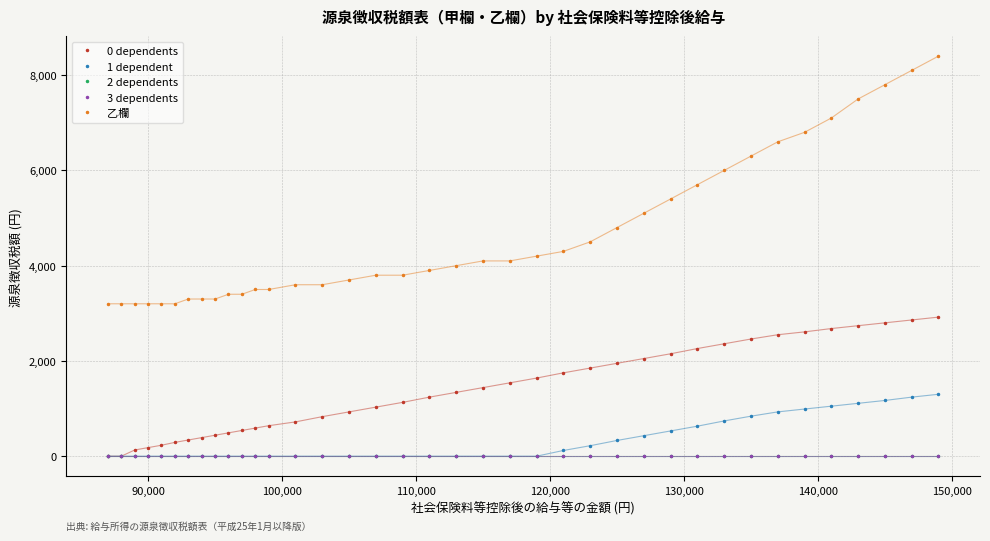

Reading left to right, what are all the values shown in this chart?

0 dependents: 0	0	130	180	230	290	340	390	440	490	540	590	640	720	830	930	1030	1130	1240	1340	1440	1540	1640	1750	1850	1950	2050	2150	2260	2360	2460	2550	2610	2680	2740	2800	2860	2920
1 dependent: 0	0	0	0	0	0	0	0	0	0	0	0	0	0	0	0	0	0	0	0	0	0	0	120	220	330	430	530	630	740	840	930	990	1050	1110	1170	1240	1300
2 dependents: 0	0	0	0	0	0	0	0	0	0	0	0	0	0	0	0	0	0	0	0	0	0	0	0	0	0	0	0	0	0	0	0	0	0	0	0	0	0
3 dependents: 0	0	0	0	0	0	0	0	0	0	0	0	0	0	0	0	0	0	0	0	0	0	0	0	0	0	0	0	0	0	0	0	0	0	0	0	0	0
乙欄: 3200	3200	3200	3200	3200	3200	3300	3300	3300	3400	3400	3500	3500	3600	3600	3700	3800	3800	3900	4000	4100	4100	4200	4300	4500	4800	5100	5400	5700	6000	6300	6600	6800	7100	7500	7800	8100	8400